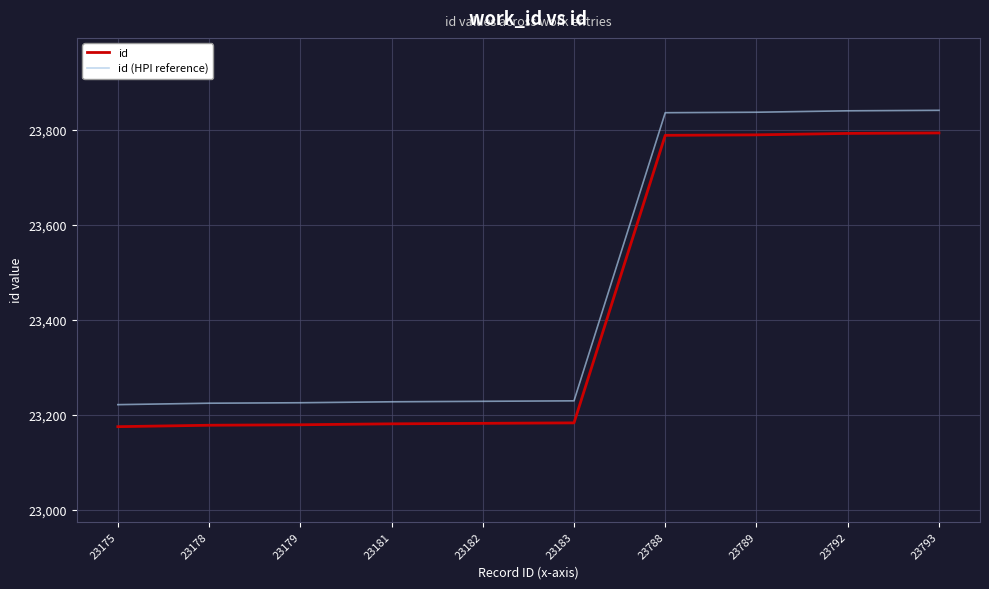

What are all the series names shown in the legend?

id, id (HPI reference)